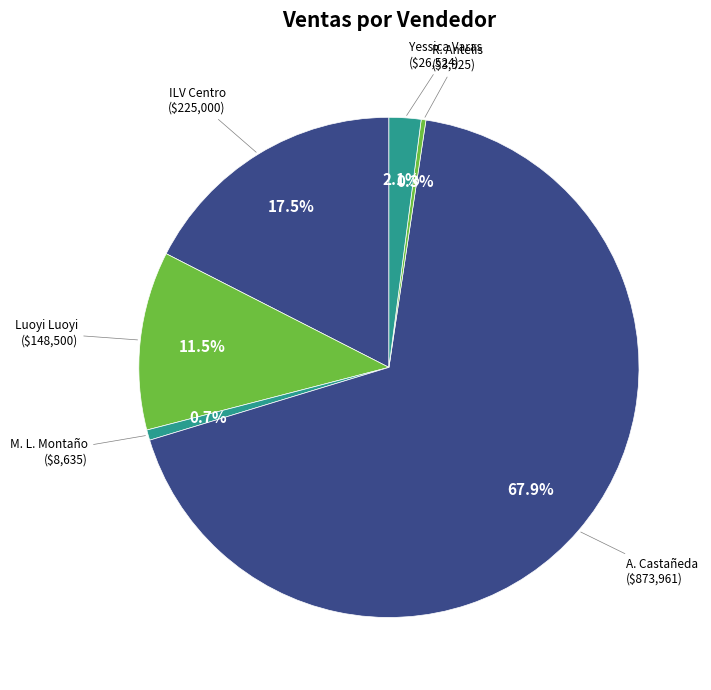

Is there any slice that represents more than half of the pie?

Yes